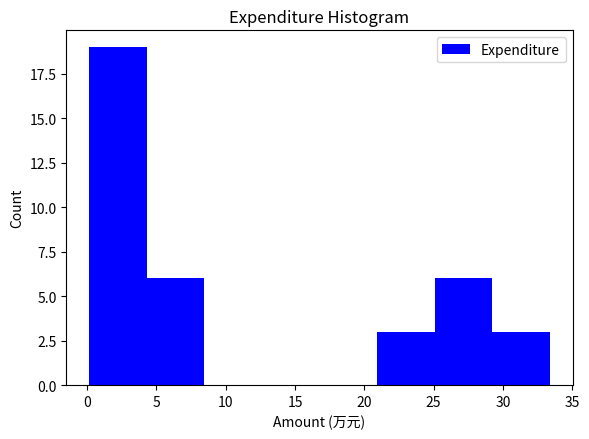

Reading left to right, transcribe this chart: for each bar, give the range it covers on the x-axis and its height. Neither the bar edges nor the heights are printed on the chart, so give them approximately, as read against the axes.

0.0 to 4.5: 19
4.5 to 8.5: 6
8.5 to 12.5: 0
12.5 to 17.0: 0
17.0 to 21.0: 0
21.0 to 25.0: 3
25.0 to 29.0: 6
29.0 to 33.5: 3